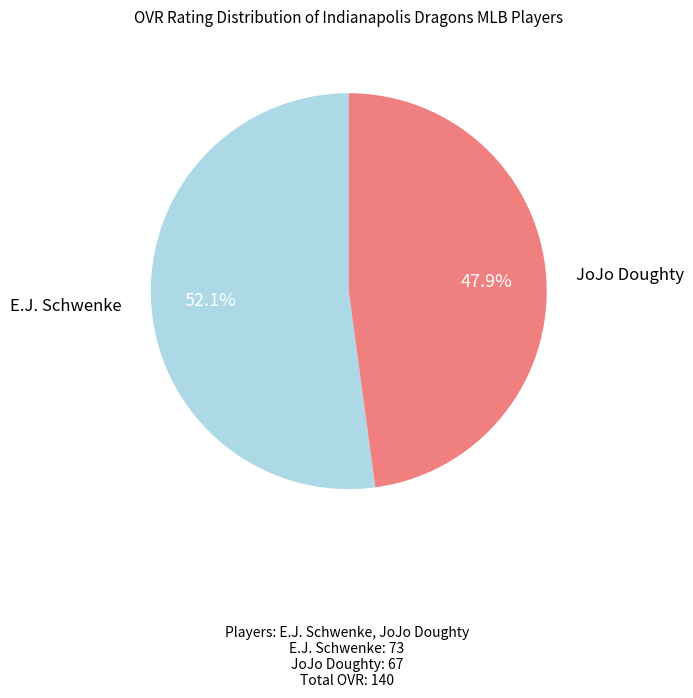

Is there a majority slice in this chart?

Yes